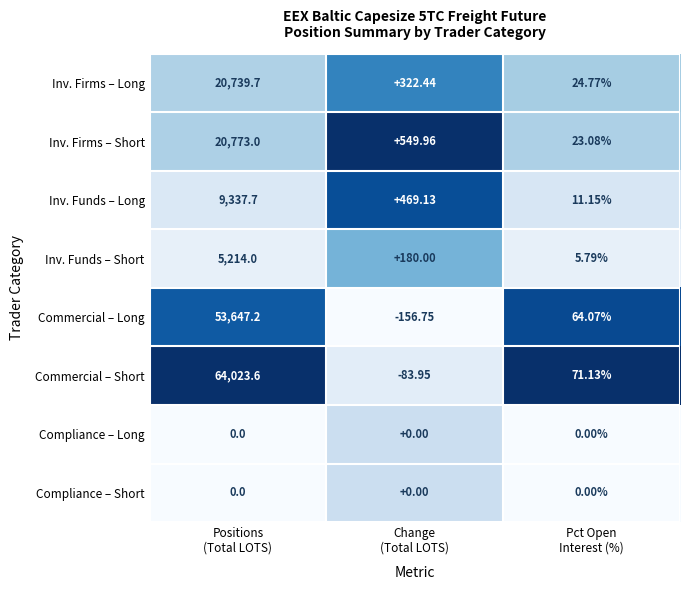

Which series has the largest total across all categories?

Commercial – Short